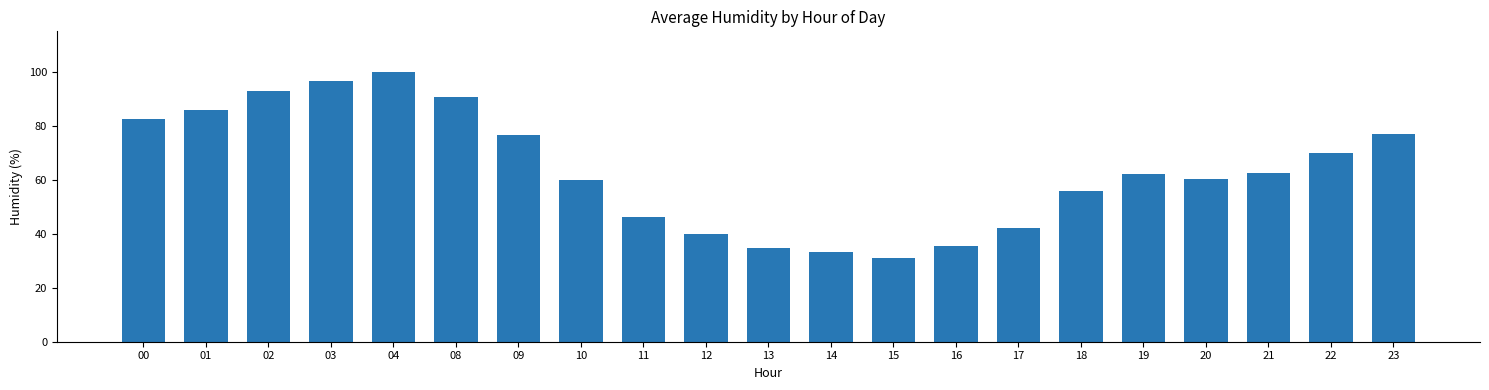

Approximately how many times larger is the value at 08 compared to 17?

2.1